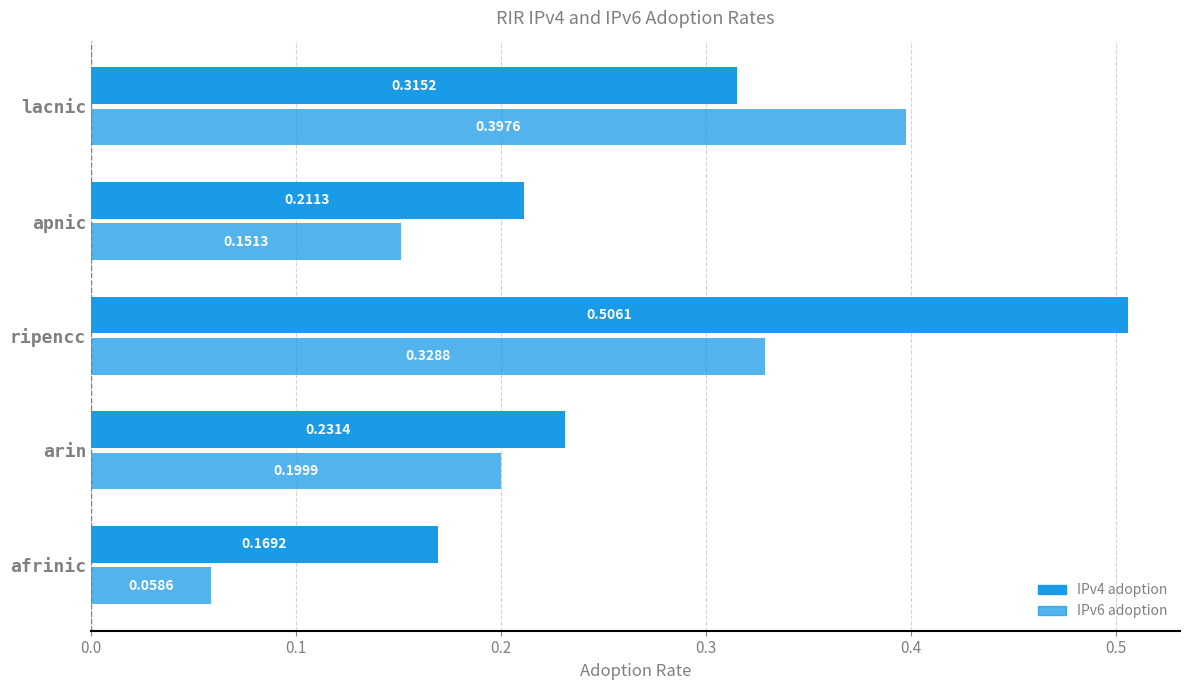

Count the number of data series in this chart.

2